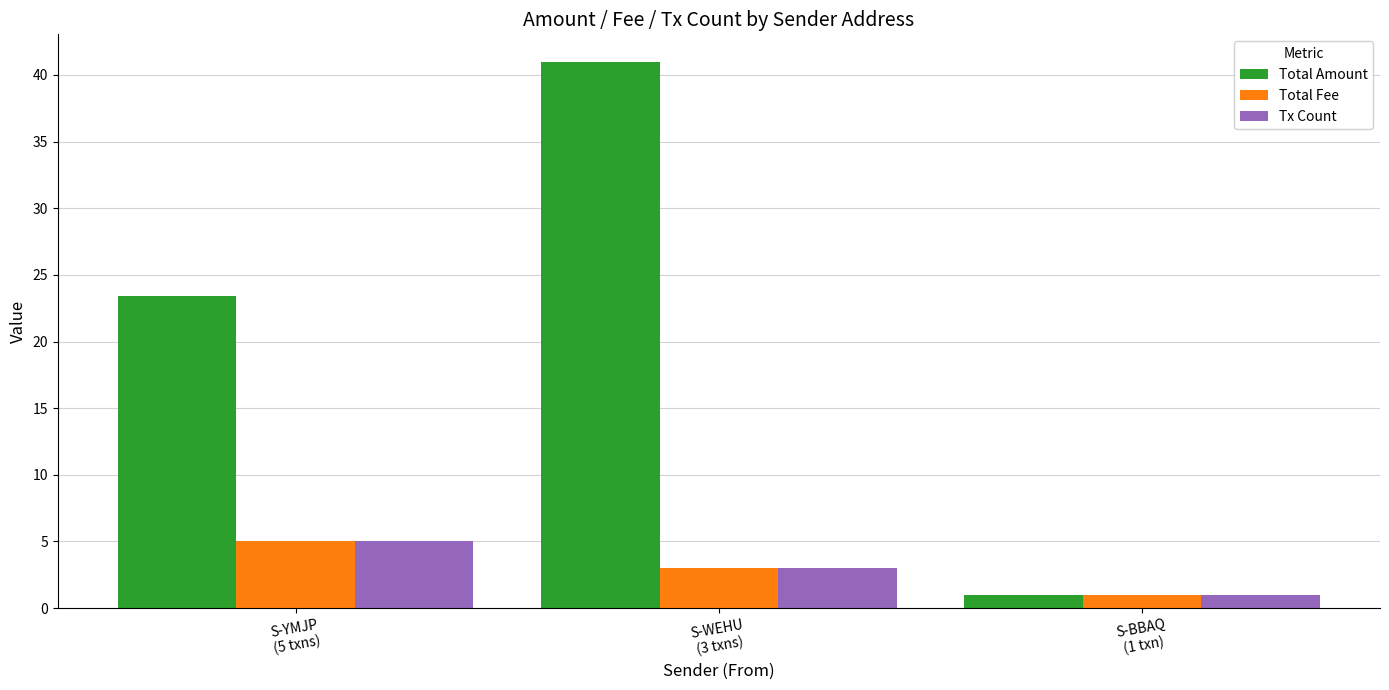

How many bars are there in total?

9